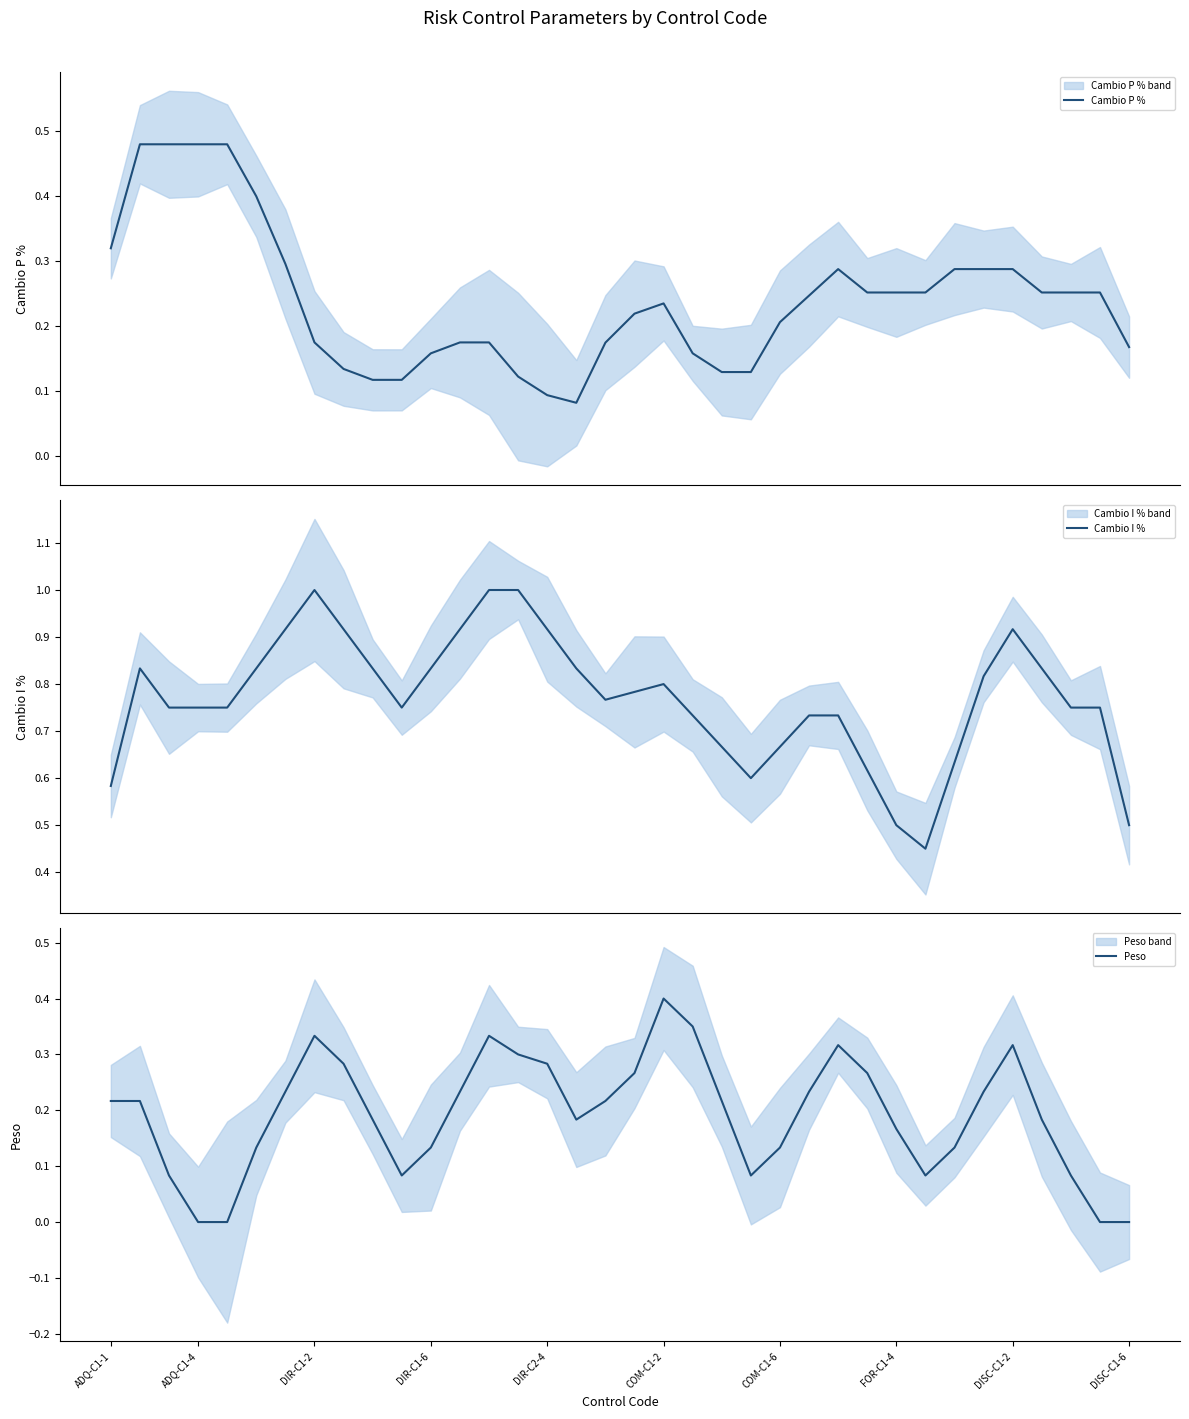

At which label does Peso reach its peak?

COM-C1-2